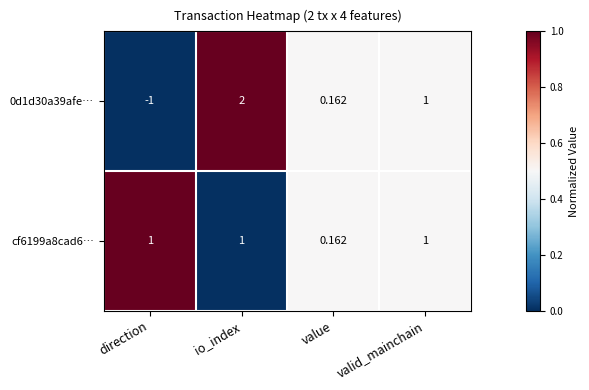

Where is cf6199a8cad6… nearest to the value 0?

value